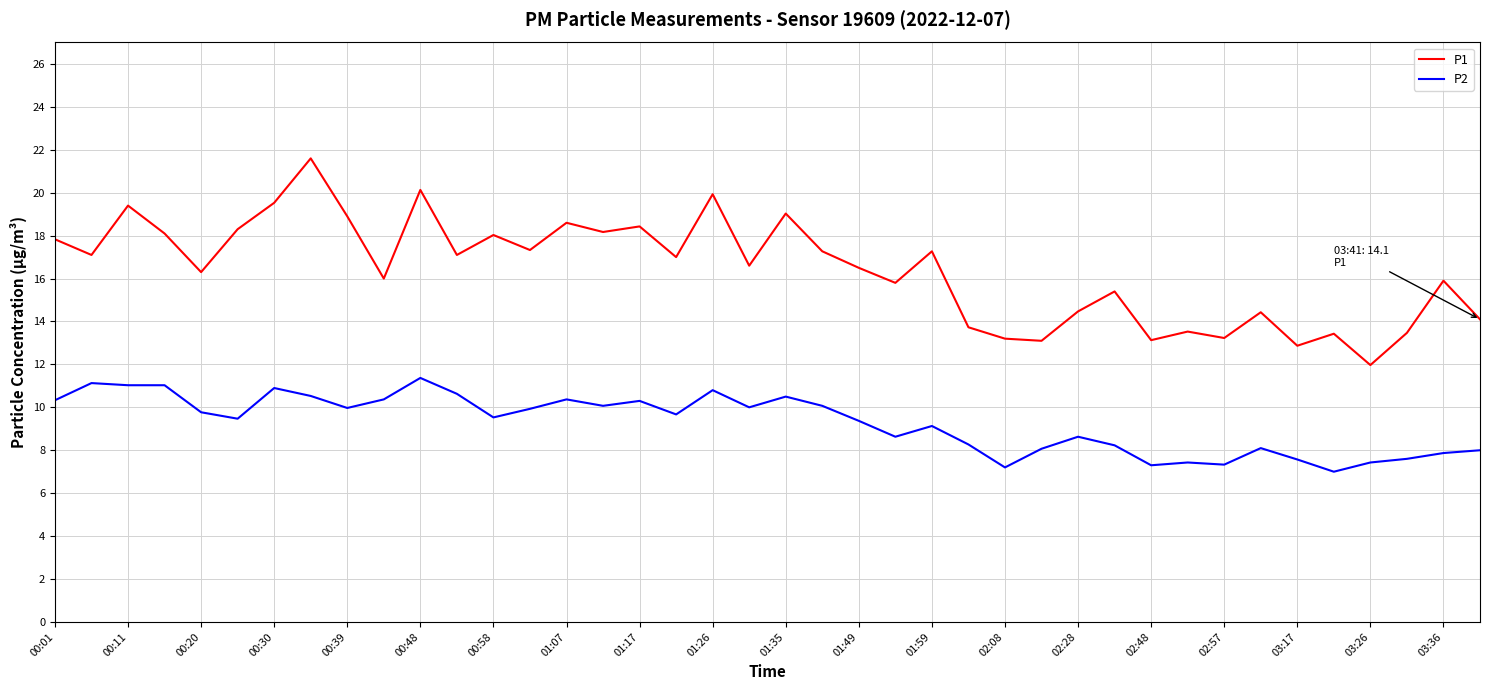

True or false: P1 has more than 2 interior local peaks.

True